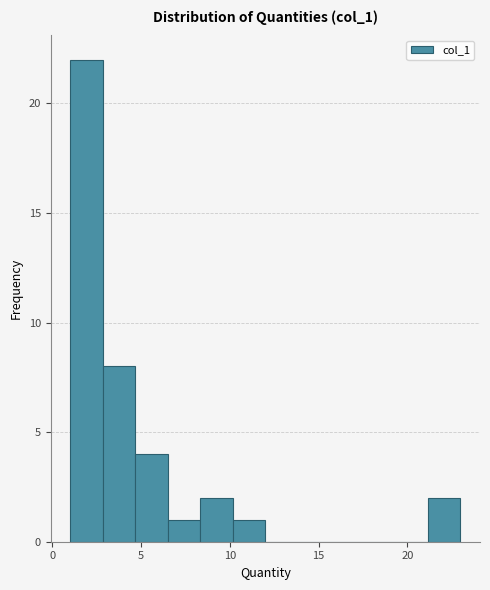

Around what value on the x-axis is the tallest bar? Give the approximate position of its centre, as read against the axis.

2.0